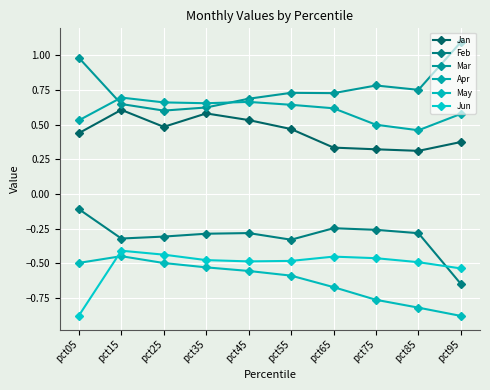

At pct95, list the series in order from smallest to largest.

May, Feb, Jun, Jan, Apr, Mar